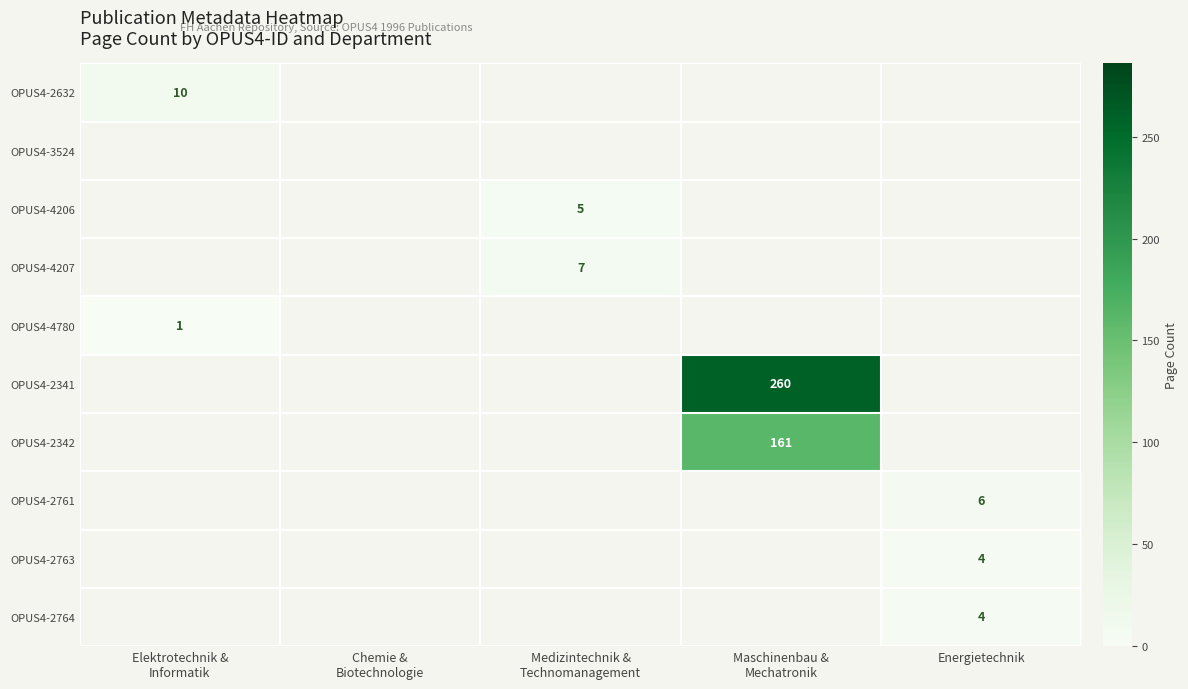

What is the difference between the maximum and minimum values in the OPUS4-2763 series?

4